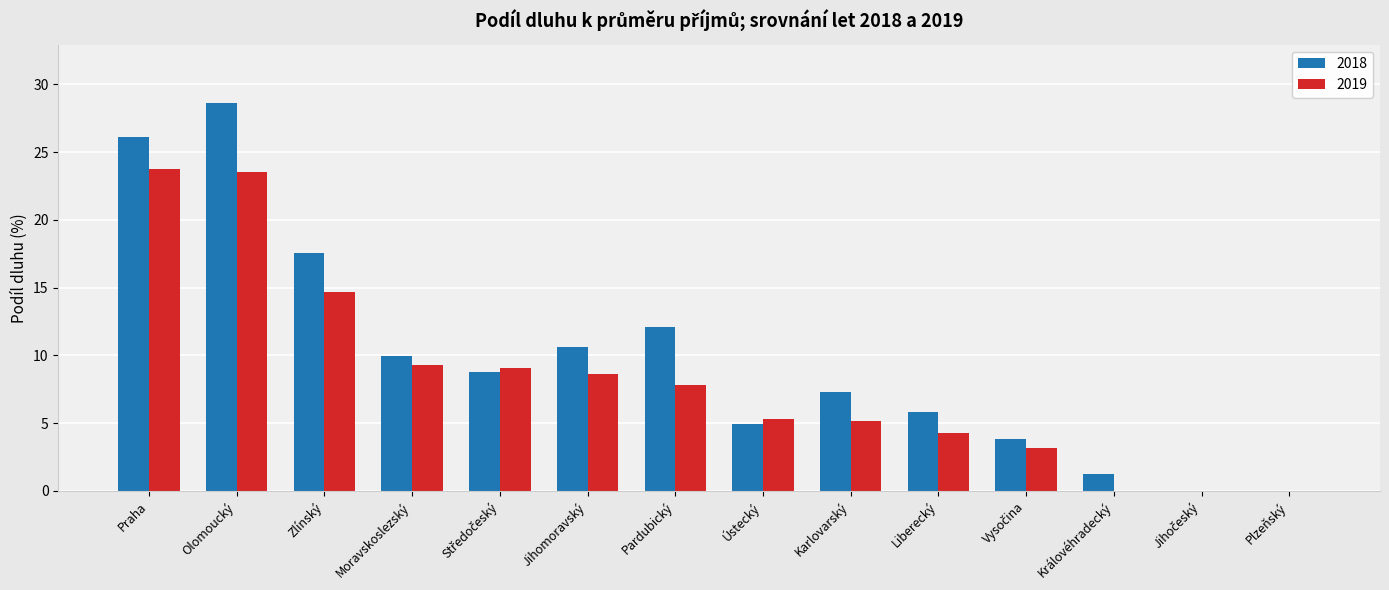

What are all the series names shown in the legend?

2018, 2019